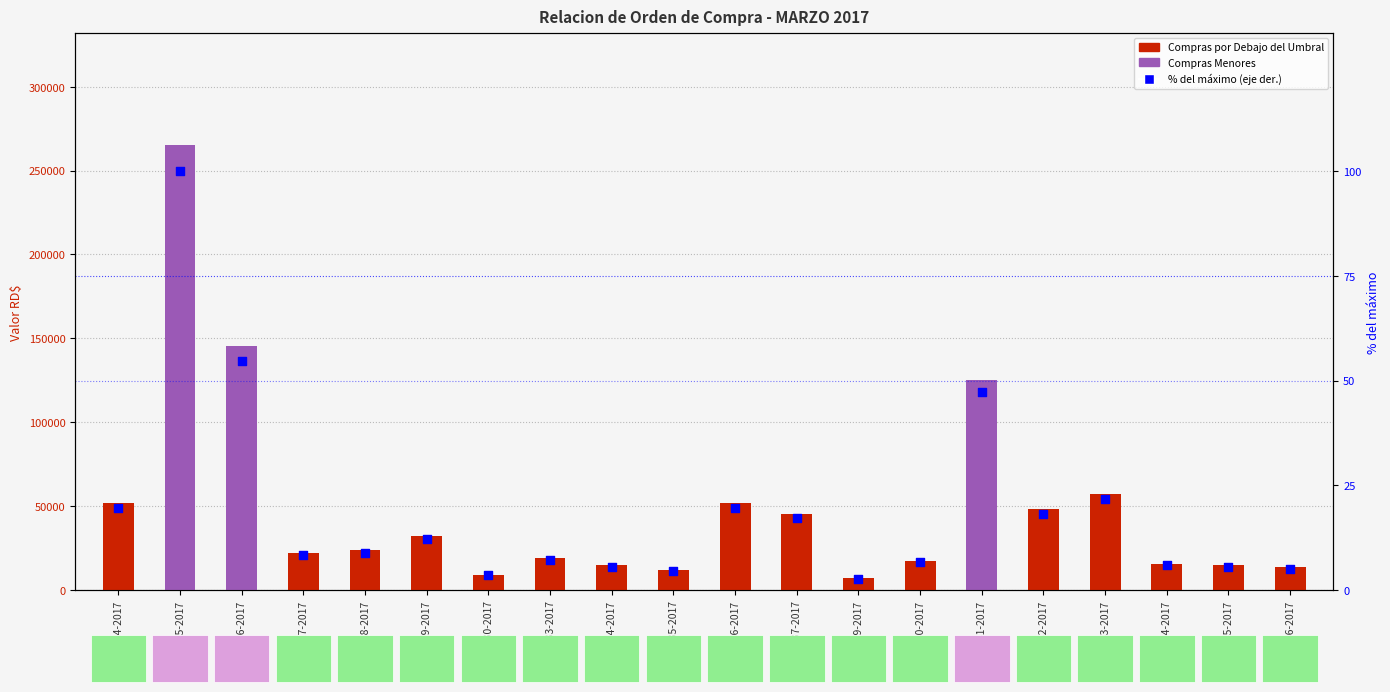

At how many categories does at least one series exceed 241846?

1